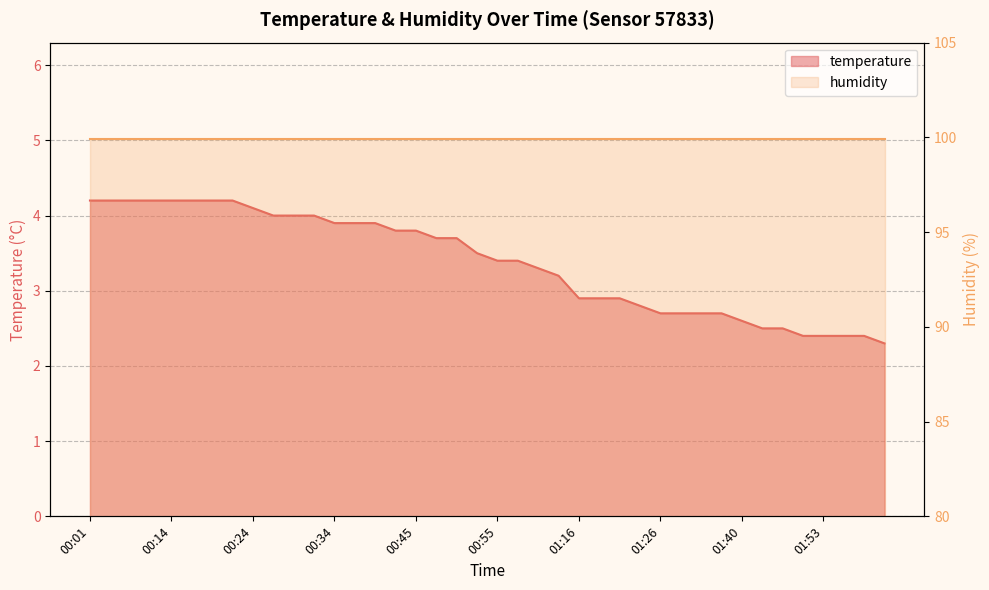

Does the chart display data point markers on the line(s)?

No